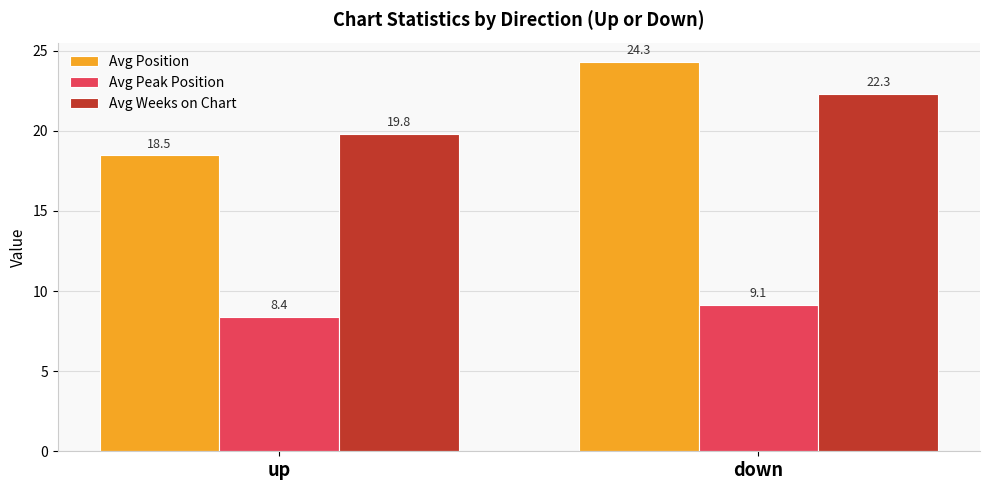

Which series has the widest spread of values?

Avg Position